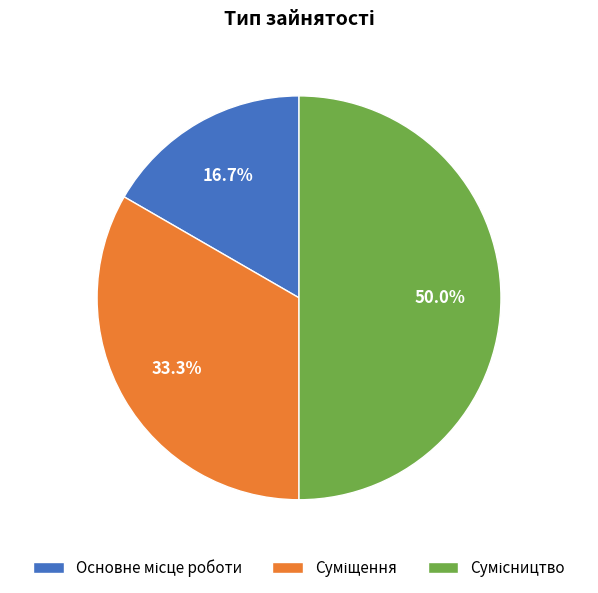

Is Суміщення the majority of the pie?

No